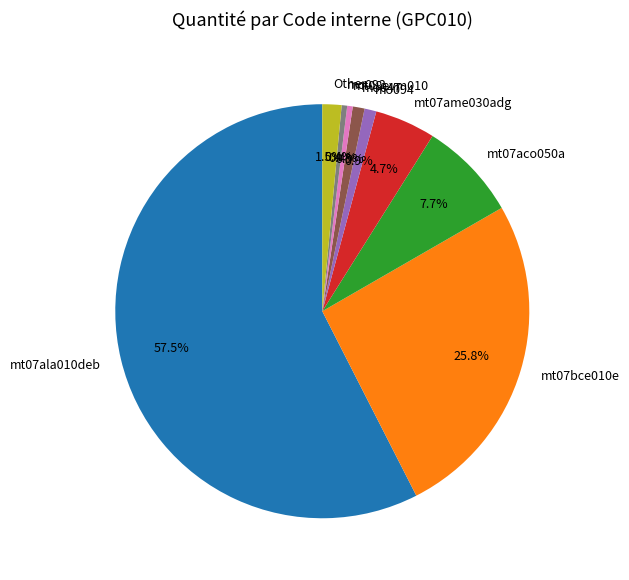

Which slice represents more than half of the pie?

mt07ala010deb